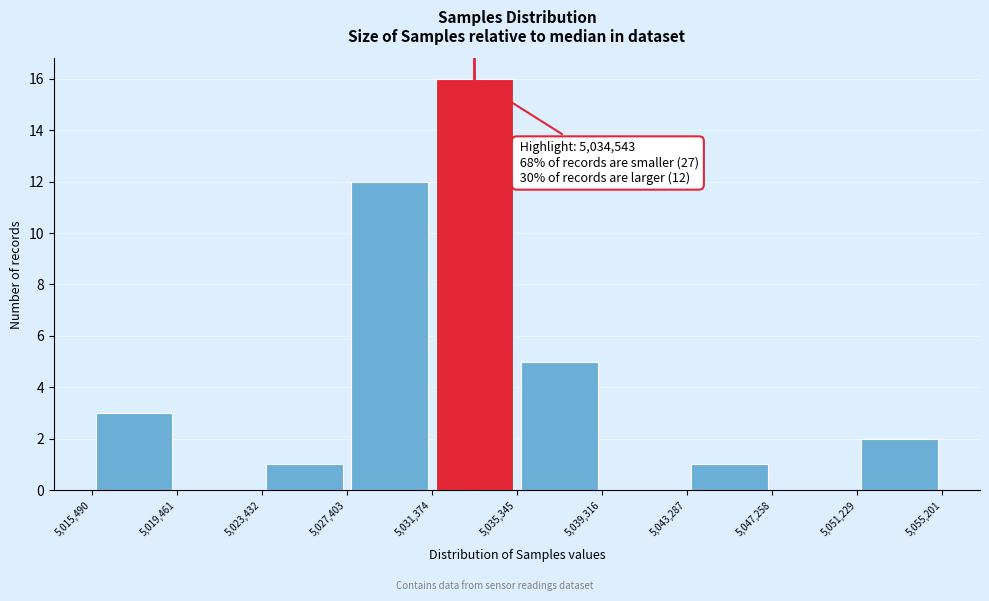

Over which range of the x-axis is the bar tallest?

5,031,374 to 5,035,345